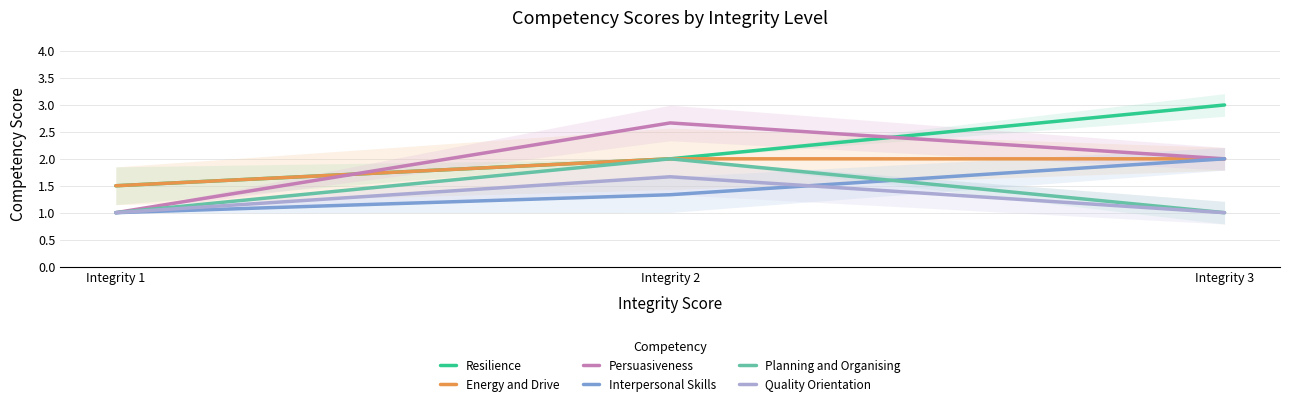

What is the smallest value displayed?

1.0